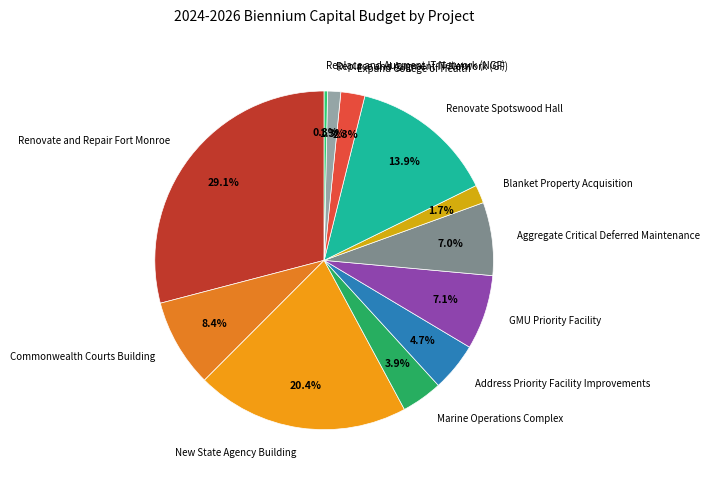

What is the largest slice in the pie chart?

Renovate and Repair Fort Monroe